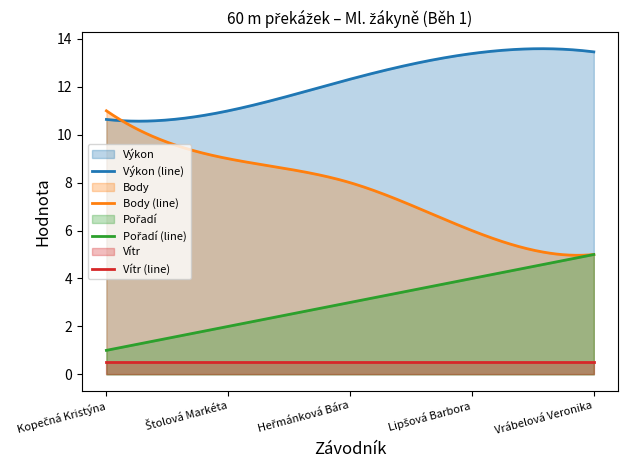

Which label corresponds to the largest value in the chart?

Vrábelová Veronika